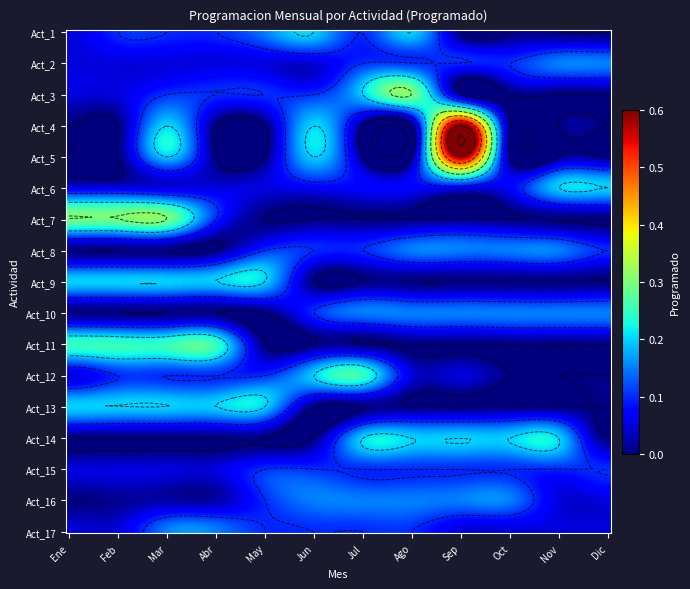

What is the sum of all Act_4 values?

1.0